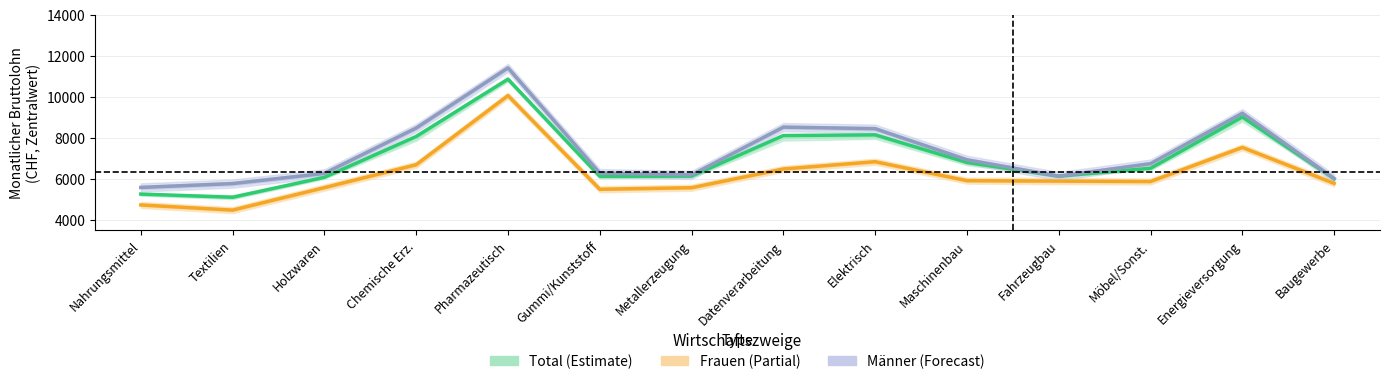

Is the value of Total (Estimate) at Datenverarbeitung greater than the value of Frauen (Partial) at Möbel/Sonst.?

Yes